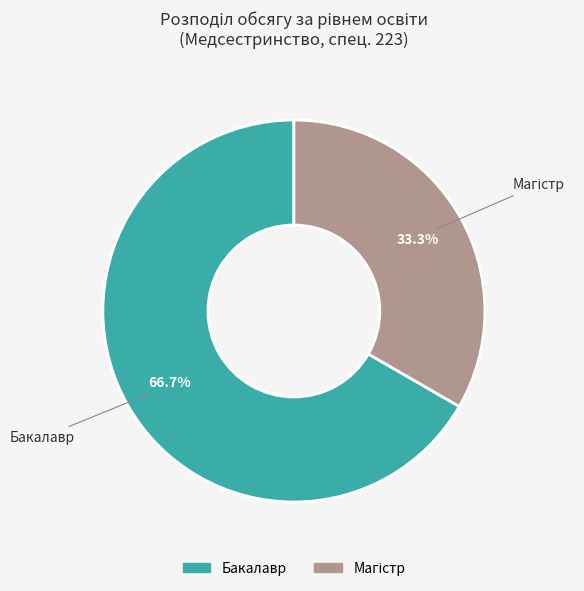

To the nearest percent, what is the difference between the largest and smallest slice percentages?

33%